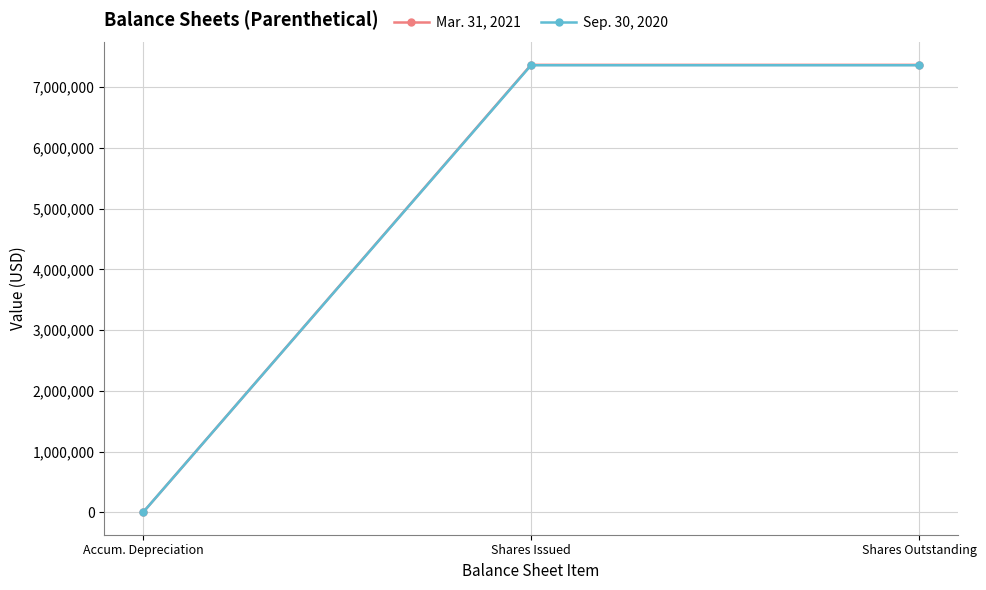

Does the chart have visible grid lines?

Yes